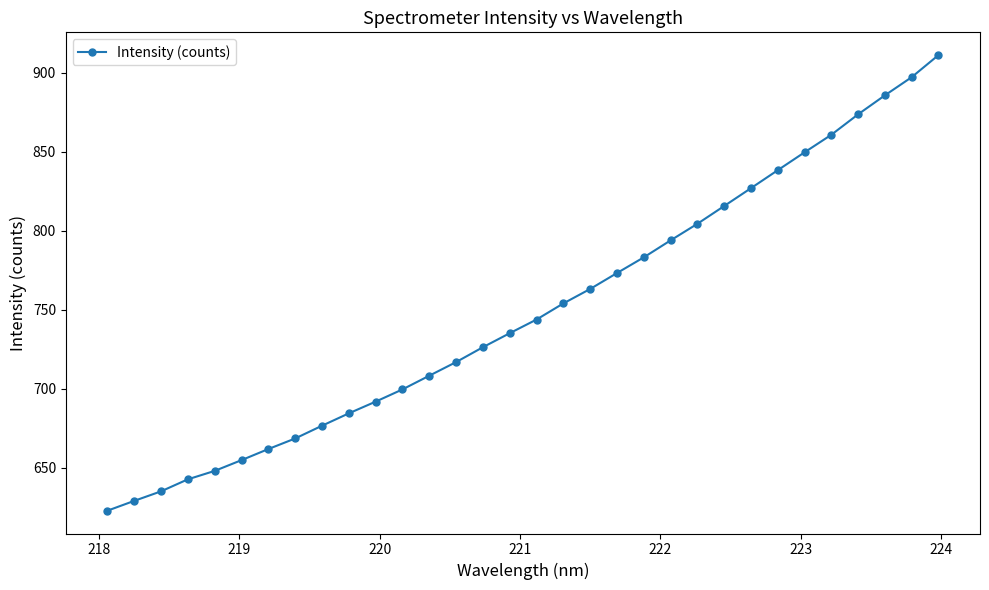

Does the chart display data point markers on the line(s)?

Yes